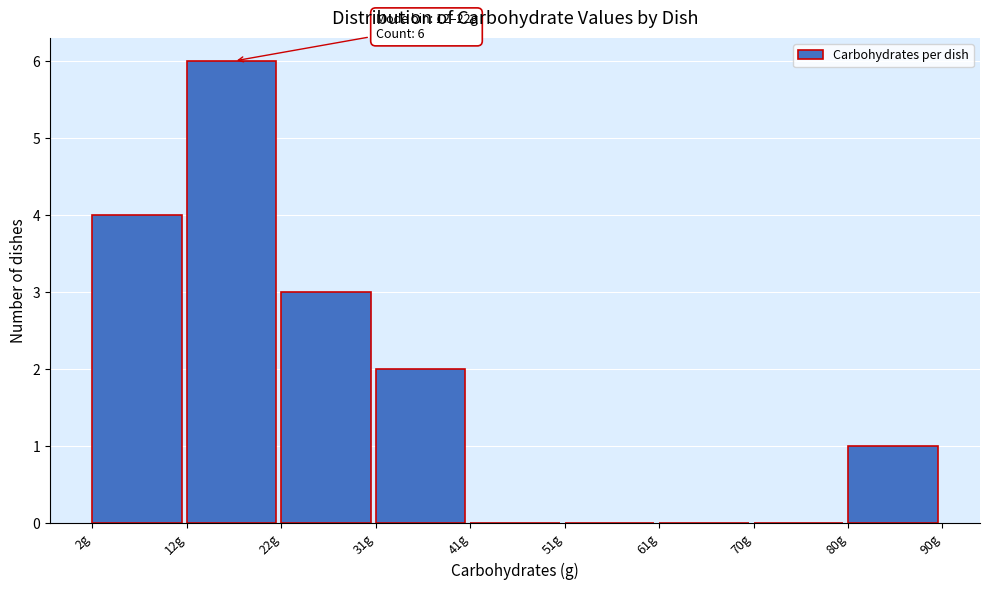

Over which range of the x-axis is the bar tallest?

12 to 22